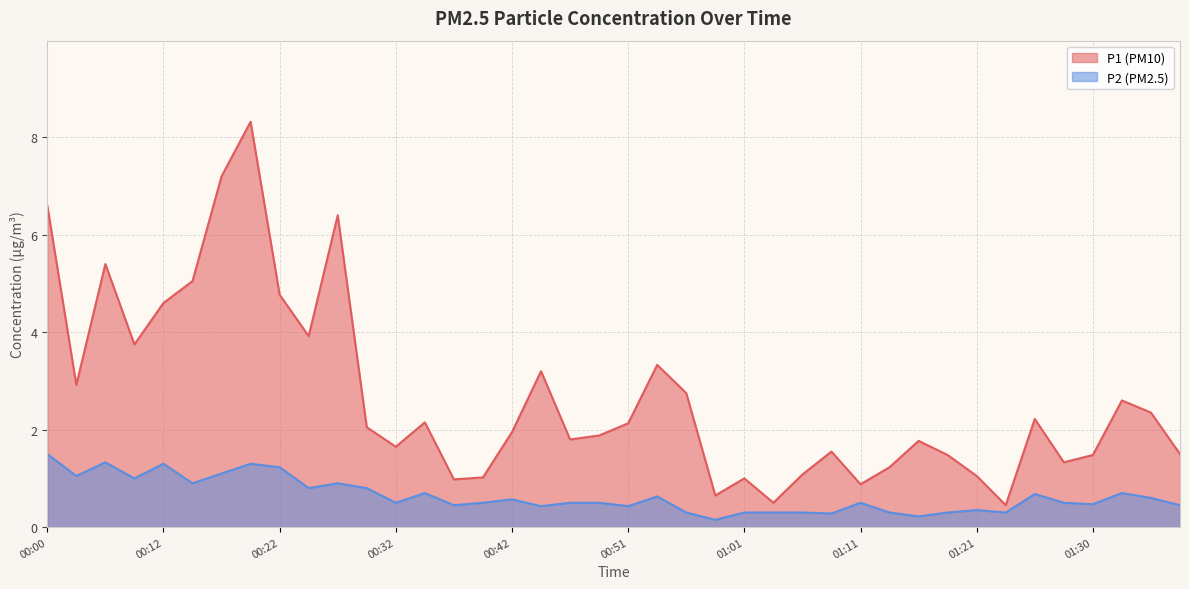

Is it true that P2 equals 0.5 at 01:30?

True